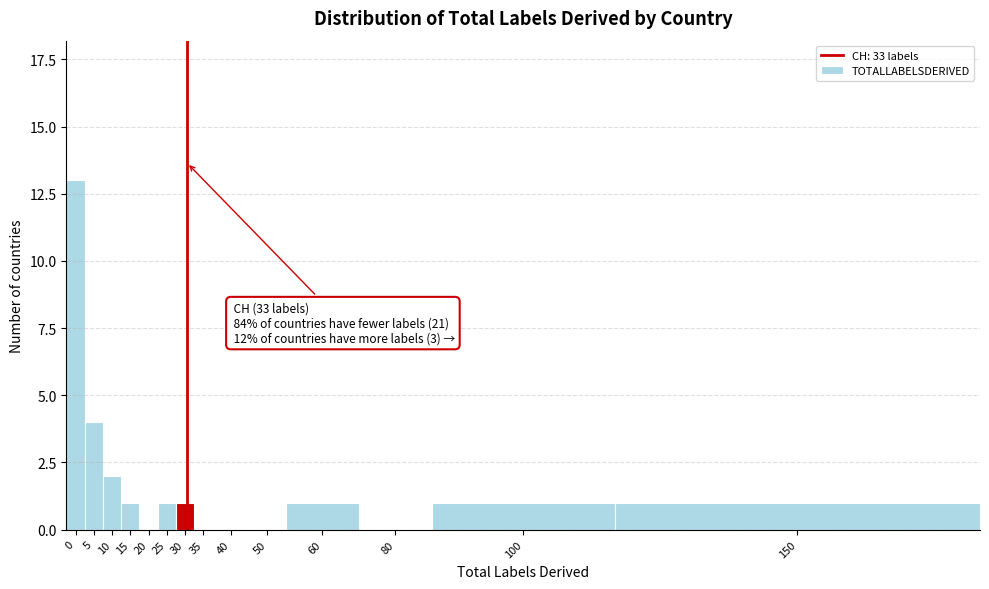

Reading left to right, list all the values displayed in this chart.

0=13	5=4	10=2	15=1	20=0	25=1	30=1	35=0	40=0	50=0	60=1	80=0	100=1	150=1